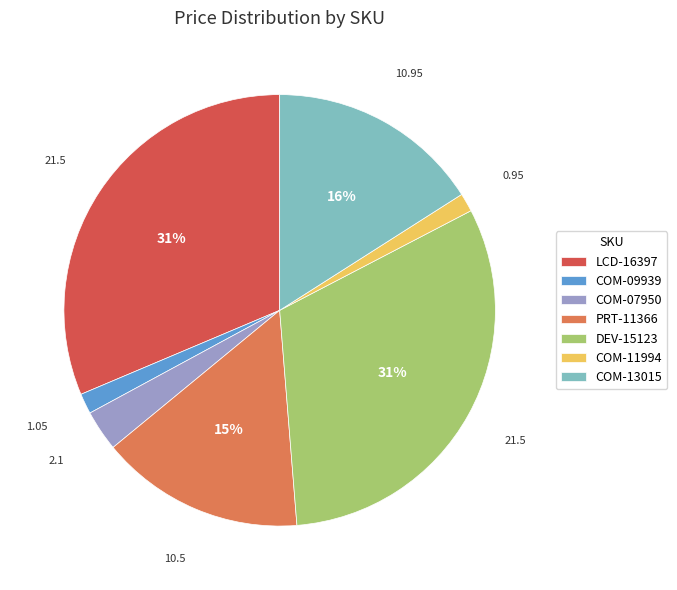

To the nearest percent, what is the average slice percentage?

14%